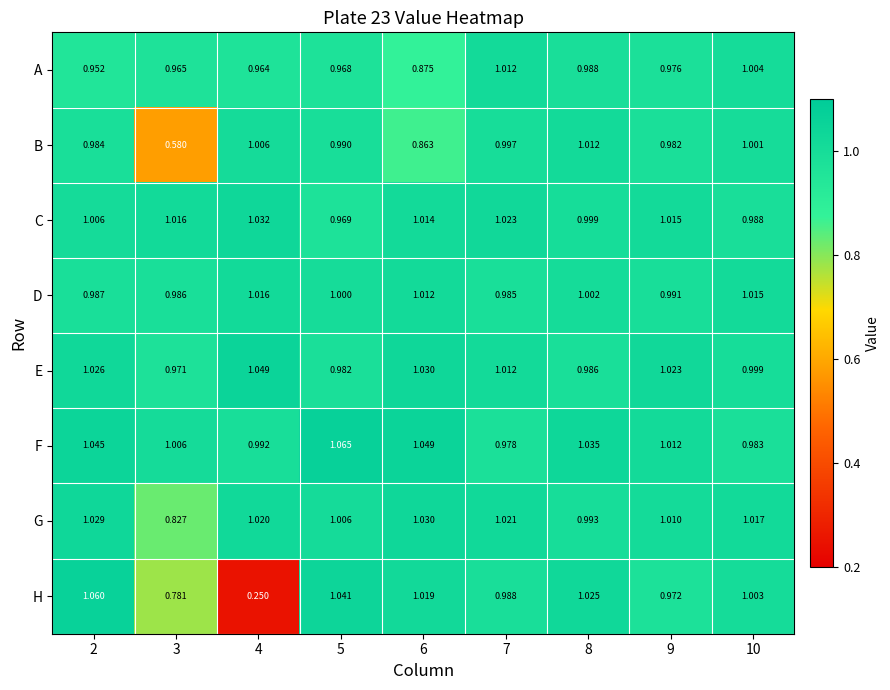

Is the value of B at 2 greater than the value of H at 5?

No